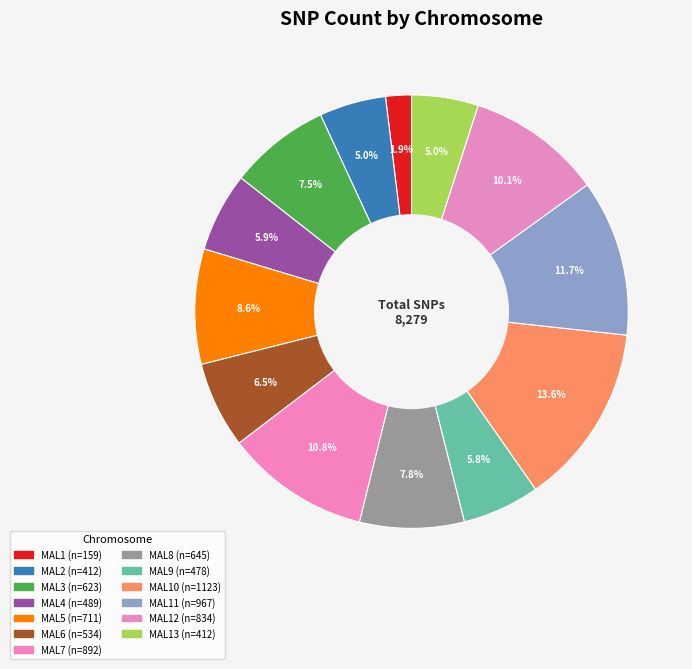

Does any single category account for the majority?

No